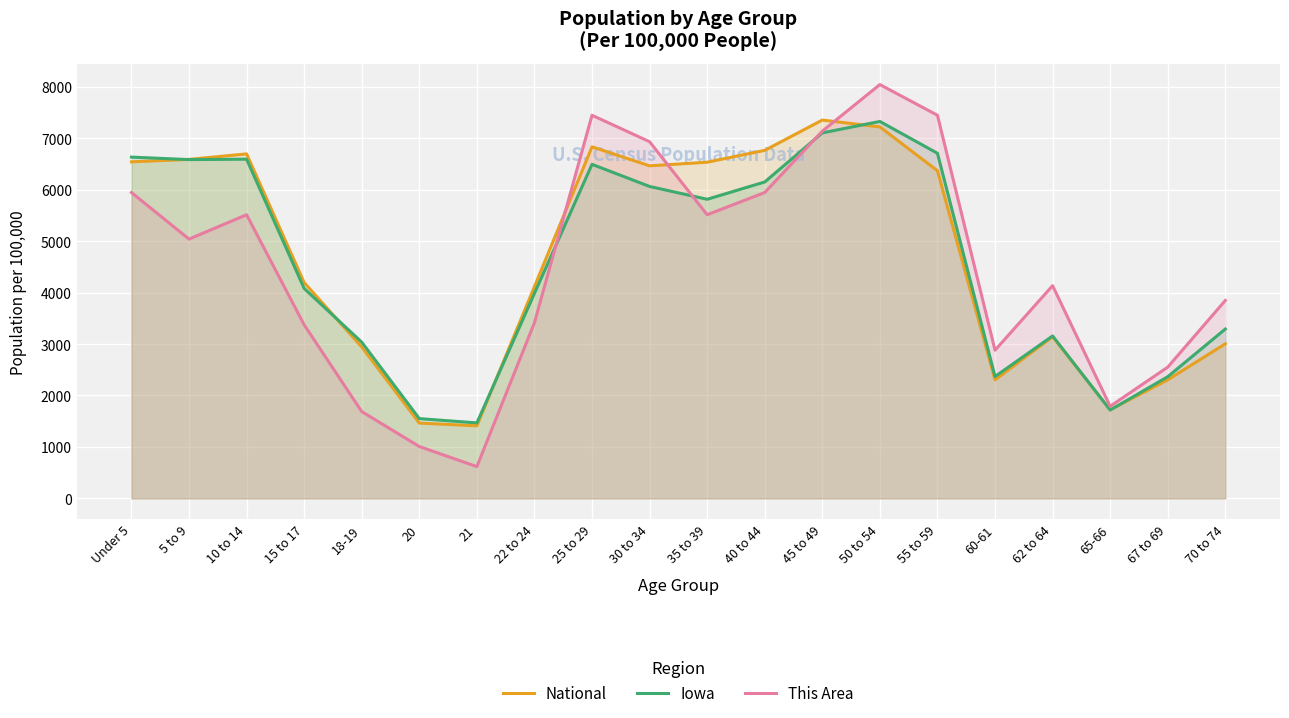

At how many categories does at least one series exceed 4539?

10